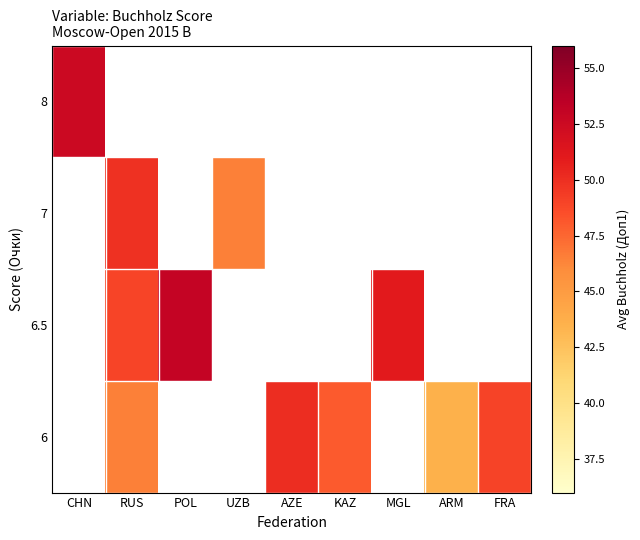

Rank the series at RUS from lowest to highest value.

6, 6.5, 8, 7